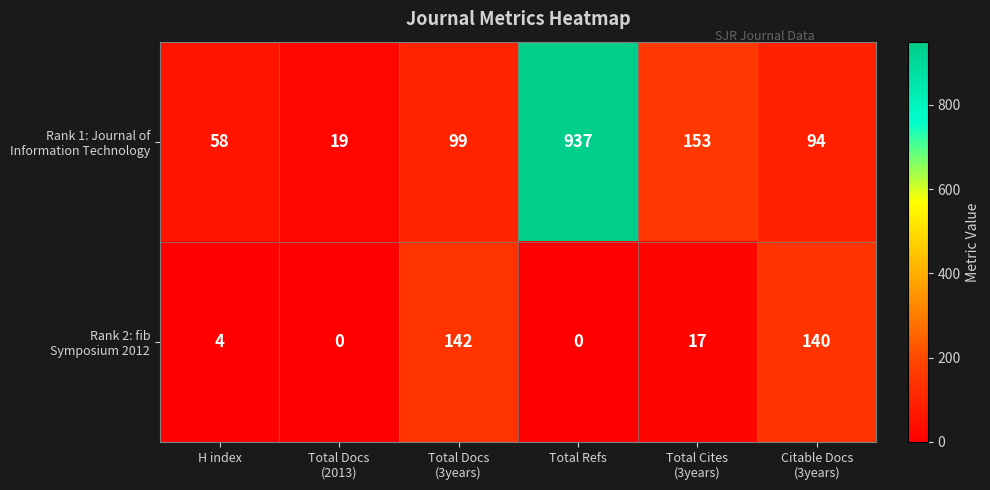

At which category is the sum across all series the highest?

Total Refs